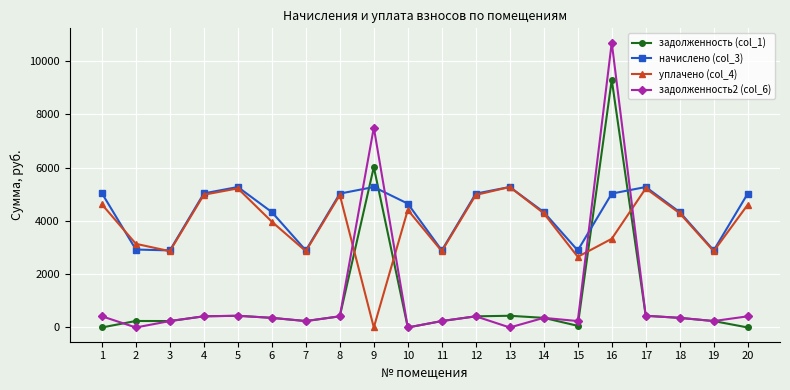

What is the spread (max minus min) of values at 17?

4835.4